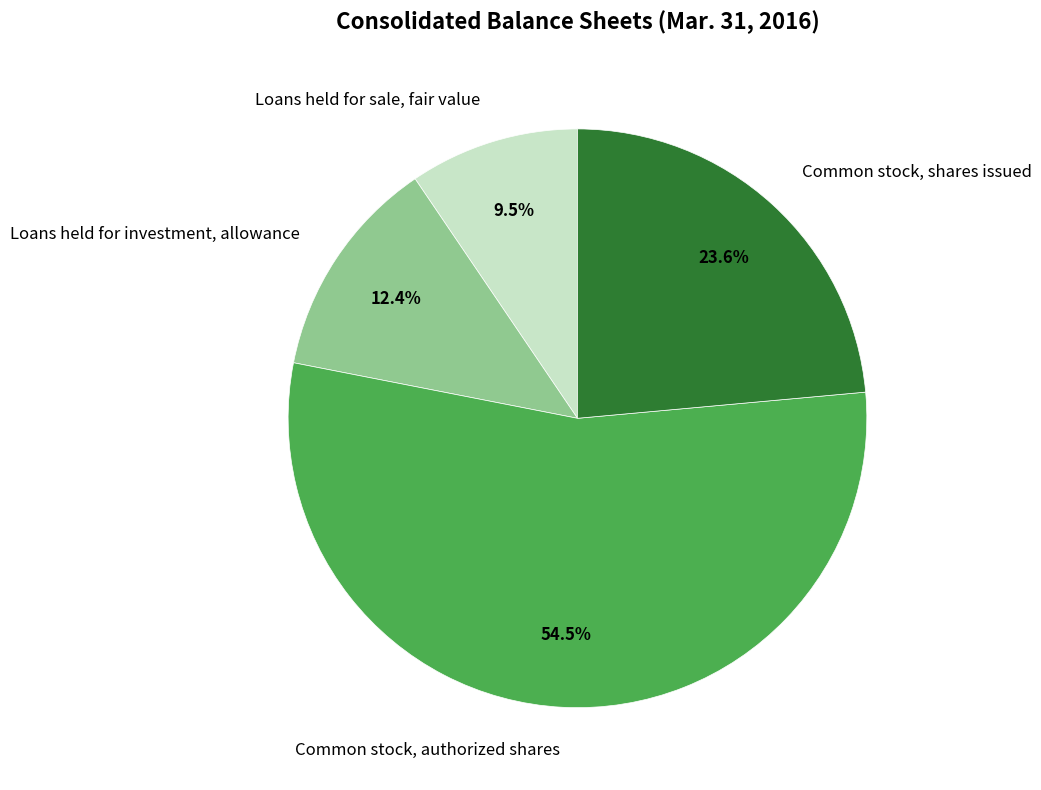

To the nearest percent, what is the combined percentage of Loans held for investment, allowance and Loans held for sale, fair value?

22%